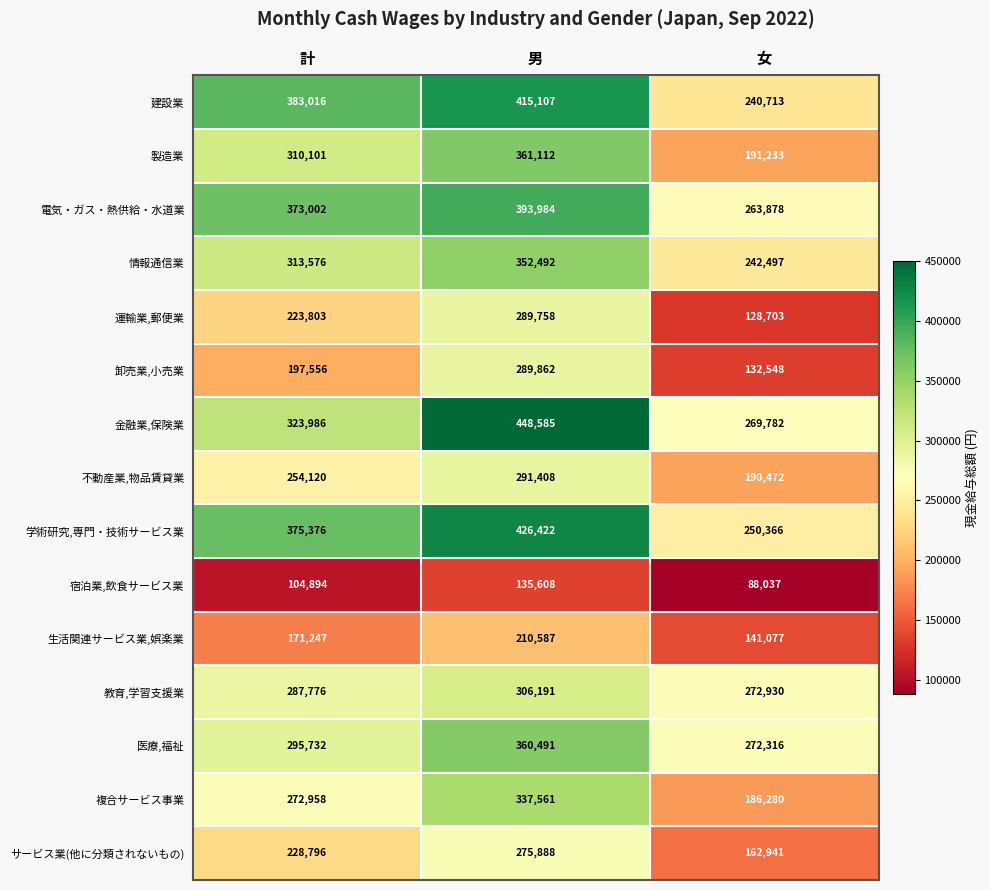

The value of 製造業 at 女 is 191233. True or false?

True